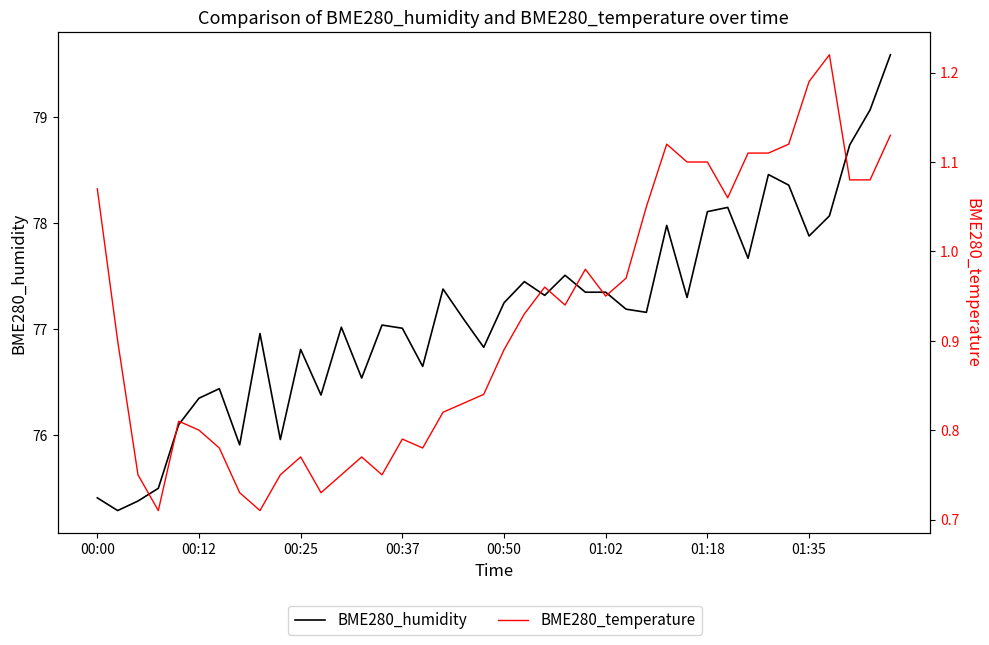

Between 01:35 and 24, which series saw the biggest shift?

BME280_humidity